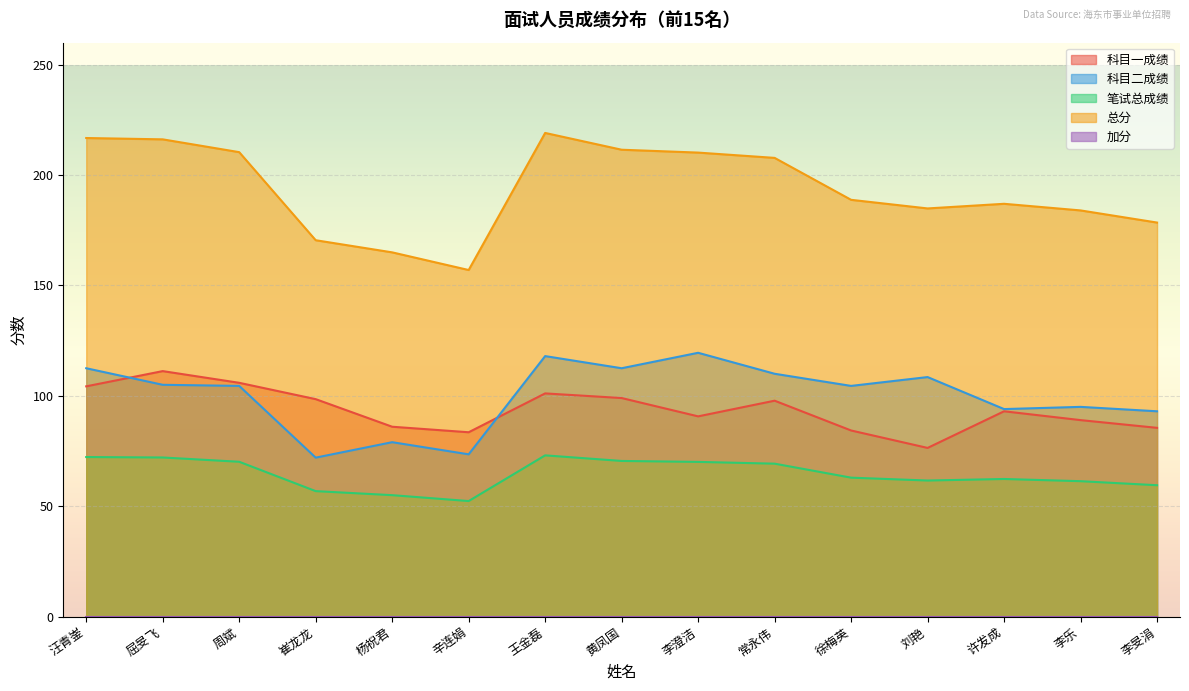

What is the average value of the 科目一成绩 series?

93.7